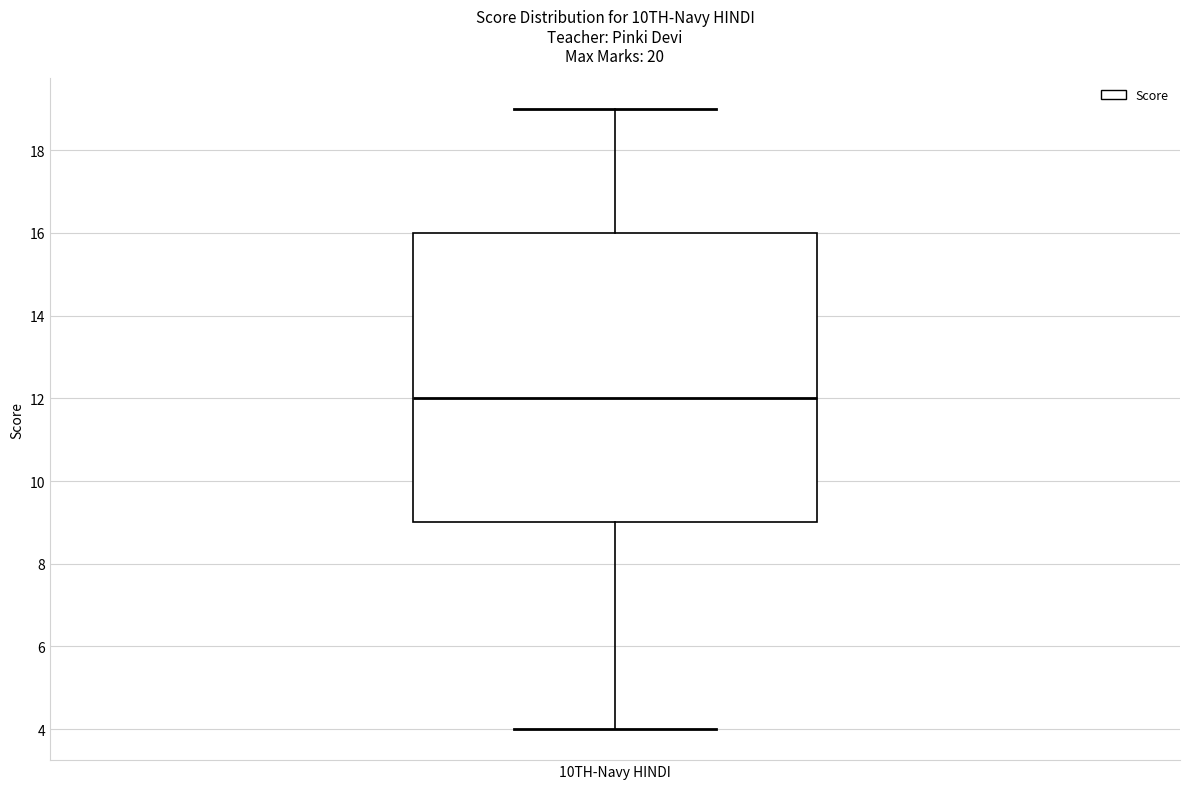

Read this box plot against the y-axis: the position of the median line, the range covered by the box, and the ends of both whiskers. The values are not printed on the chart, so give them approximately, as read against the axis.

median 12, box 9 to 16, whiskers 4 to 19